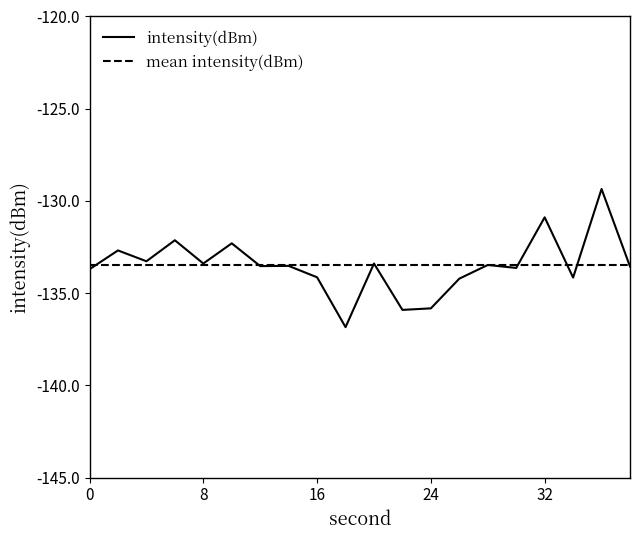

What is the lowest value of the intensity(dBm) series?

-136.8